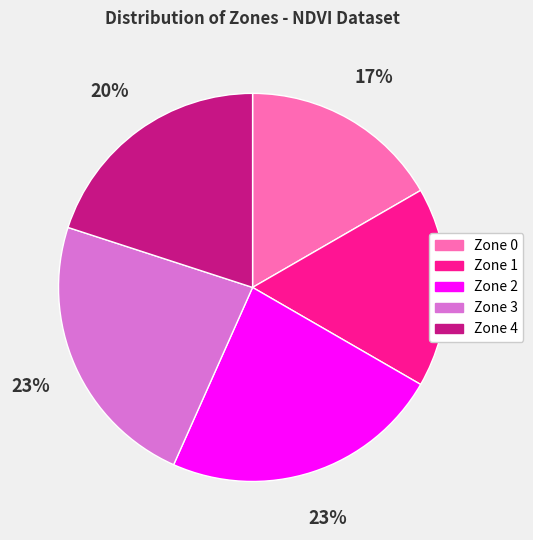

To the nearest percent, what is the average slice percentage?

20%